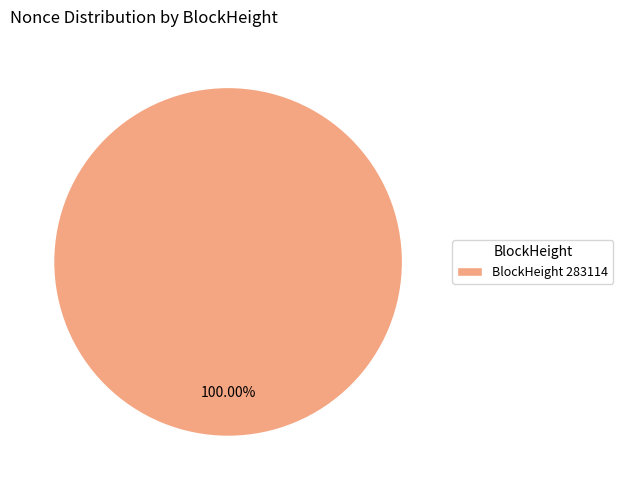

Is there any slice that represents more than half of the pie?

Yes